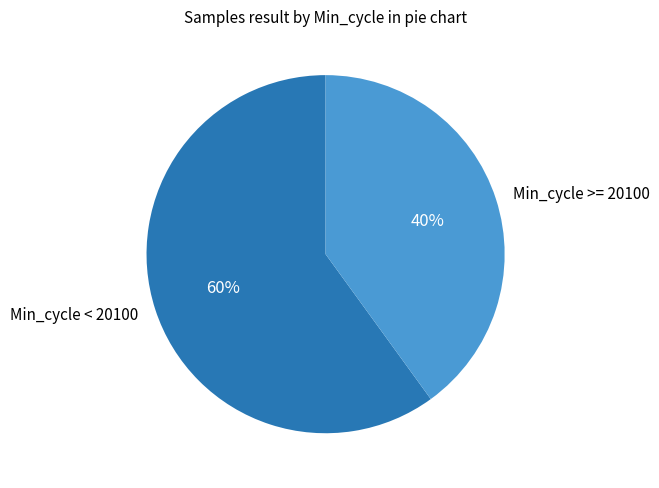

To the nearest percent, what portion does Min_cycle >= 20100 represent?

40%